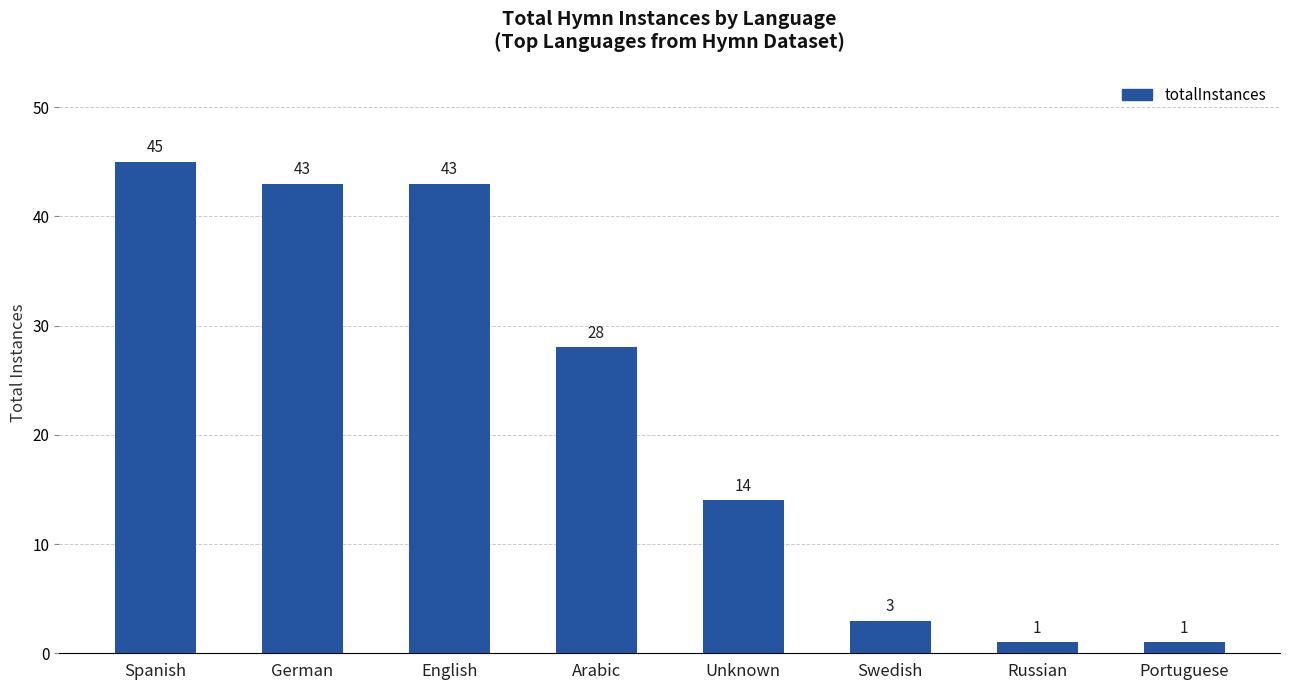

What is the label of the 8th bar from the right?

Spanish